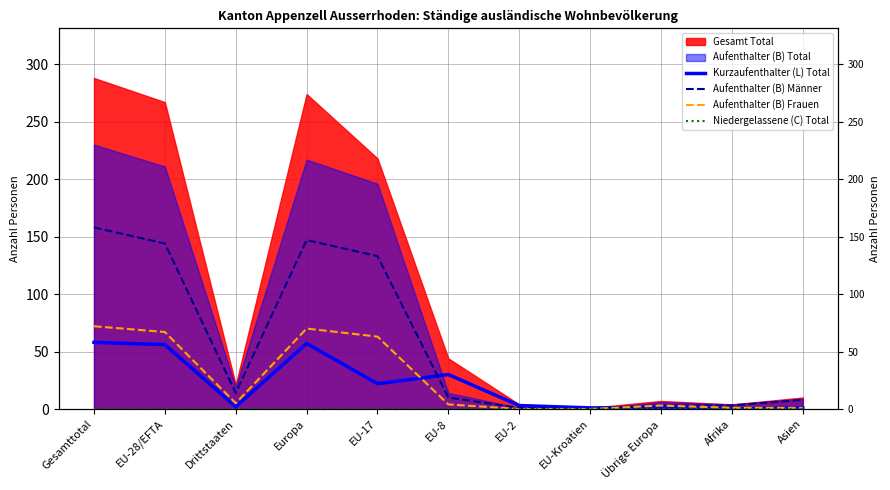

Which category has the highest value in the Aufenthalter (B) Frauen series?

Gesamttotal